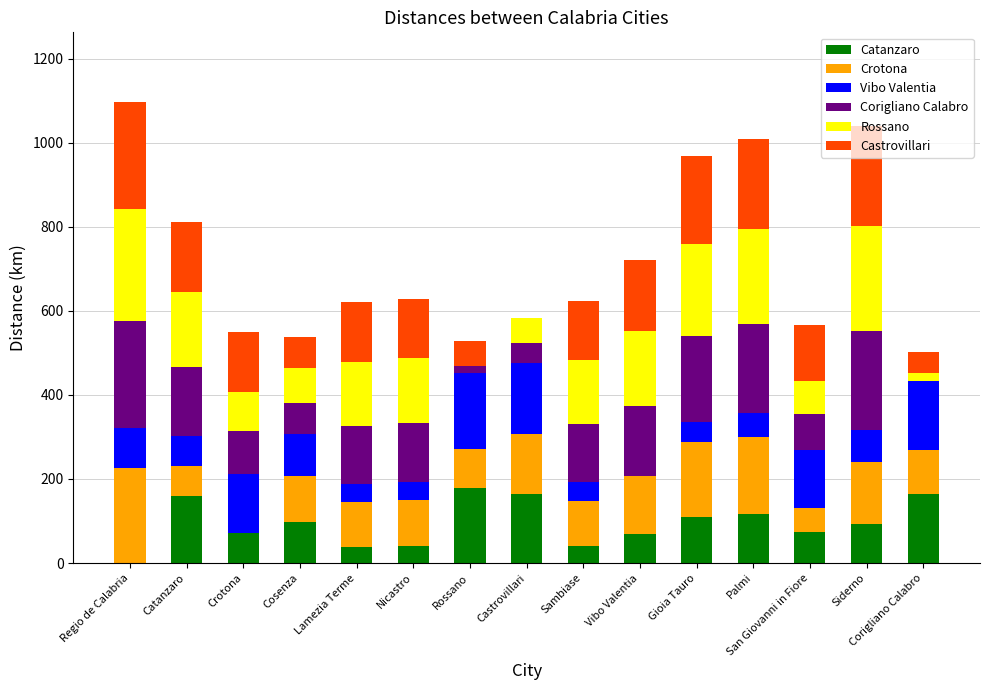

Is it true that Catanzaro equals 0 at Regio de Calabria?

True